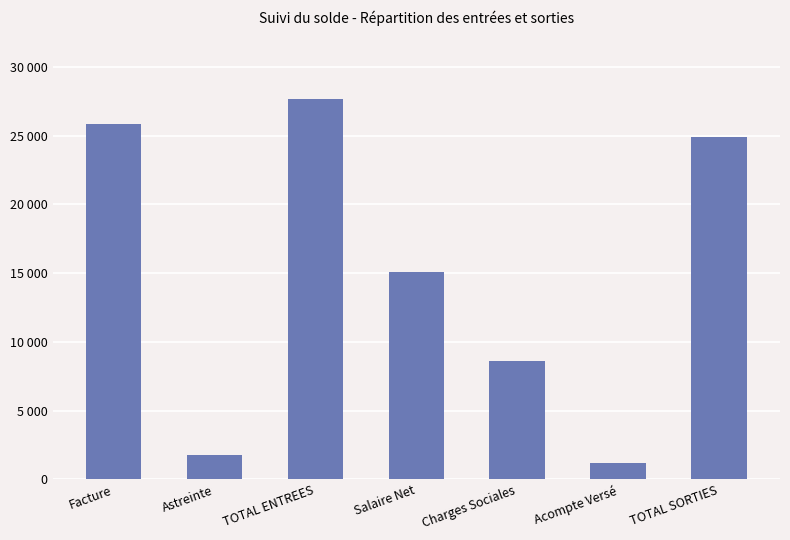

The chart shows a value of 24883.4 at TOTAL SORTIES. True or false?

True